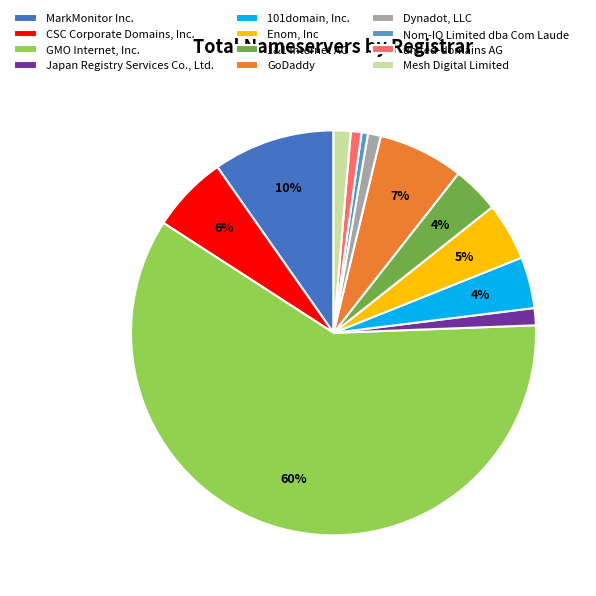

Count the number of slices in the pie.

12